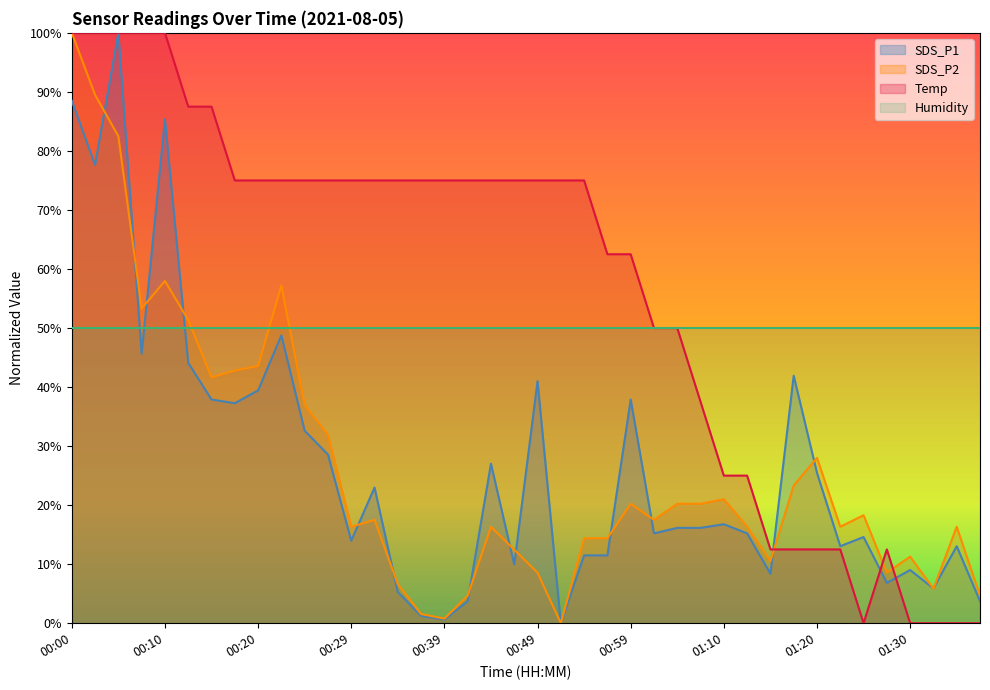

Rank the categories by Temp value from highest to lowest.

00:00, 00:03, 00:05, 00:07, 00:10, 00:12, 00:15, 00:17, 00:20, 00:22, 00:24, 00:27, 00:29, 00:32, 00:34, 00:37, 00:39, 00:41, 00:44, 00:46, 00:49, 00:51, 00:54, 00:56, 00:59, 01:01, 01:04, 01:06, 01:10, 01:12, 01:15, 01:17, 01:20, 01:23, 01:28, 01:25, 01:30, 01:33, 01:35, 01:38